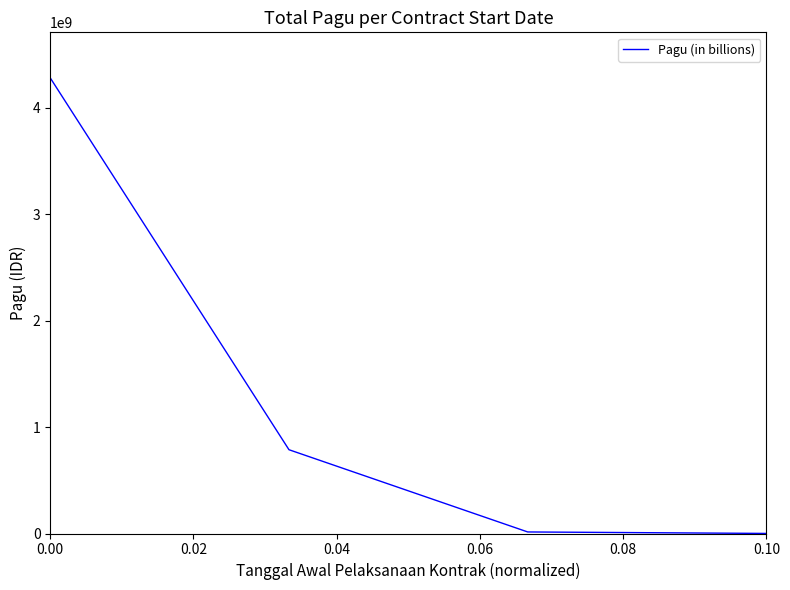

What is the greatest value displayed?

4278591913